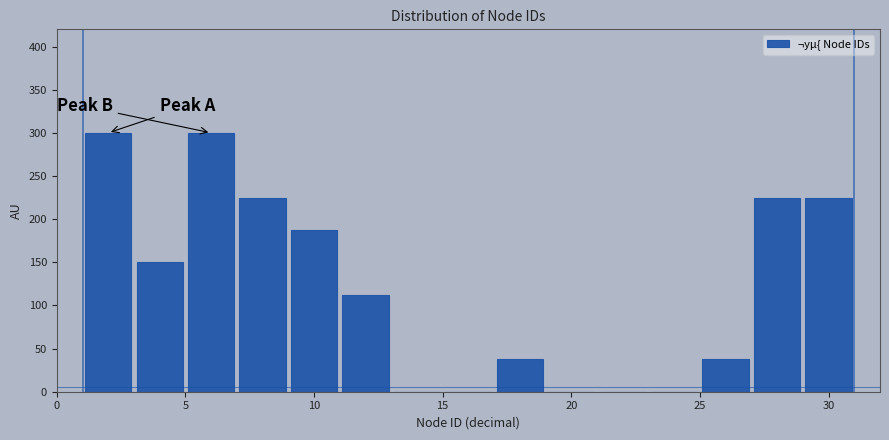

Reading left to right, transcribe this chart: for each bar, give the range it covers on the x-axis and its height. The values are not printed on the chart, so give them approximately, as read against the axis.

1 to 3: 300
3 to 5: 150
5 to 7: 300
7 to 9: 225
9 to 11: 190
11 to 13: 115
13 to 15: 0
15 to 17: 0
17 to 19: 40
19 to 21: 0
21 to 23: 0
23 to 25: 0
25 to 27: 40
27 to 29: 225
29 to 31: 225